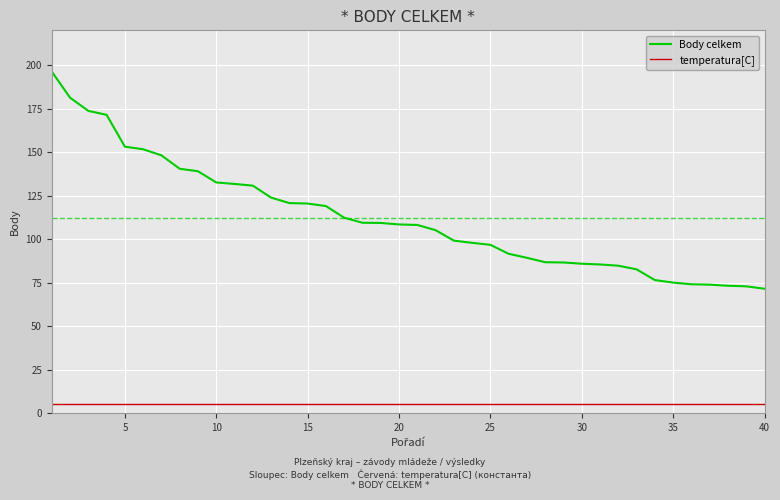

True or false: Body celkem and temperatura[C] cross at least once.

False